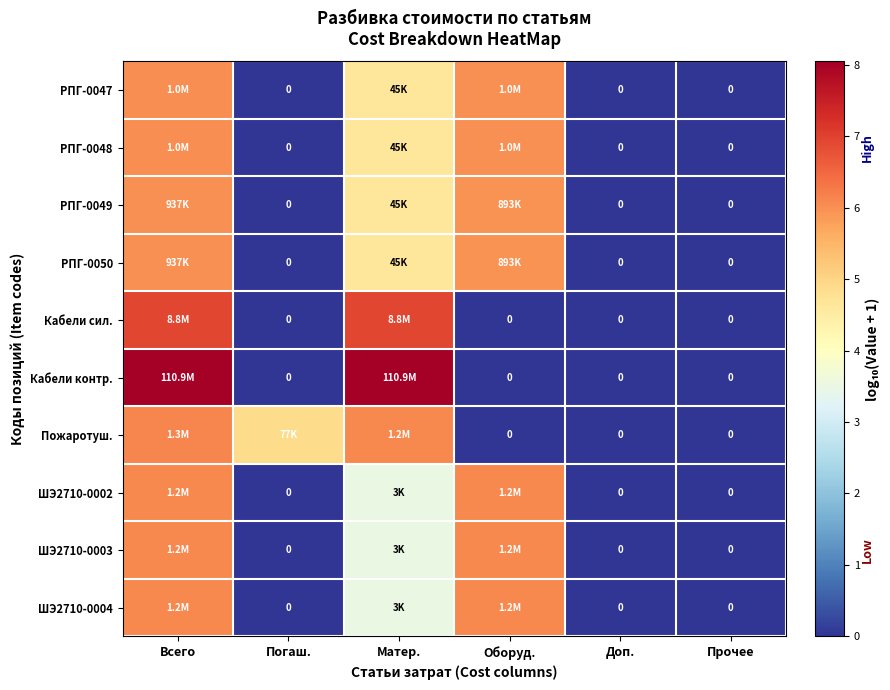

Which category has the lowest value in the Пожаротуш. series?

Оборуд.